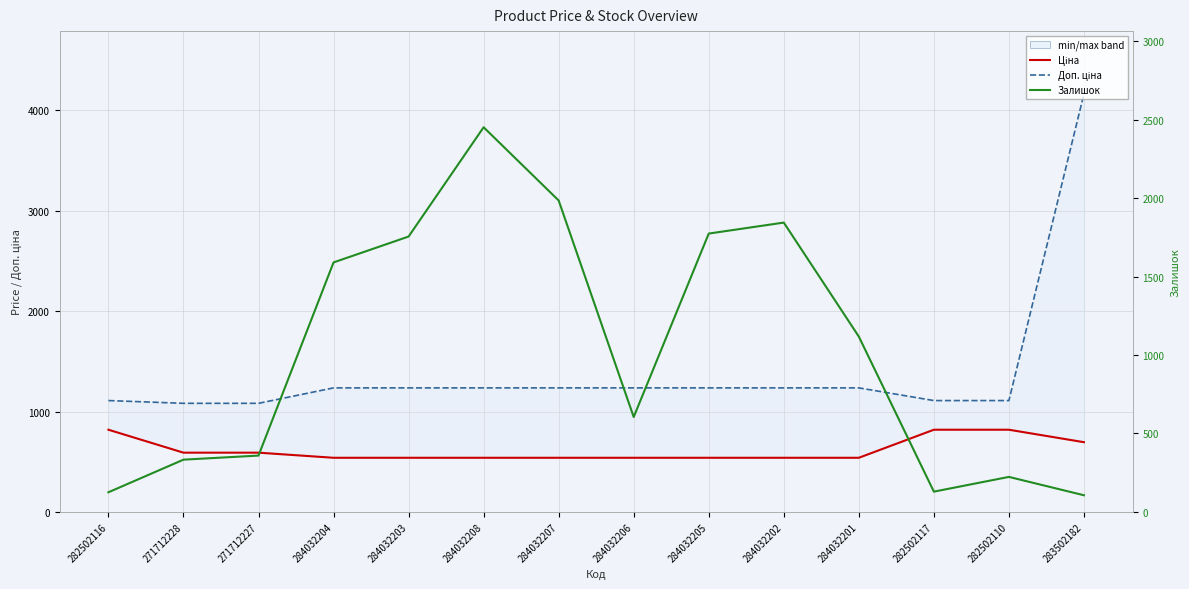

How many intersections are there between Залишок and Доп. ціна?

4